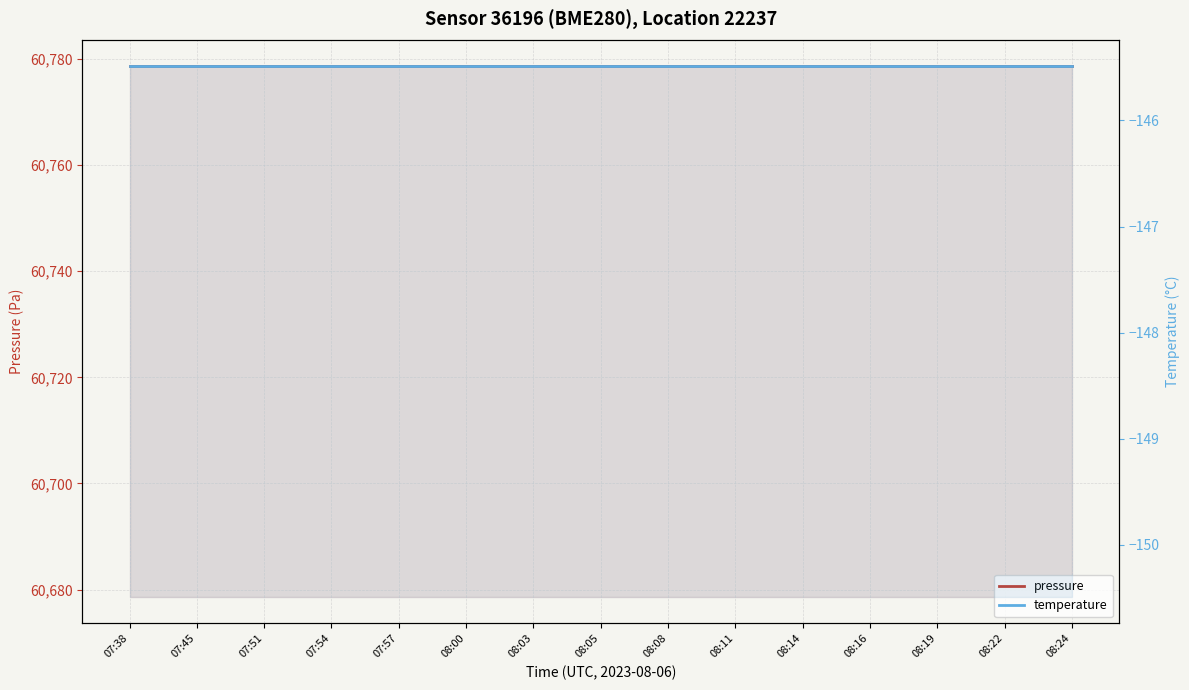

Reading right to left, what are all the values shown in this chart?

pressure: 08:24=60778.6	08:22=60778.6	08:19=60778.6	08:16=60778.6	08:14=60778.6	08:11=60778.6	08:08=60778.6	08:05=60778.6	08:03=60778.6	08:00=60778.6	07:57=60778.6	07:54=60778.6	07:51=60778.6	07:45=60778.6	07:38=60778.6
temperature: 08:24=-145.5	08:22=-145.5	08:19=-145.5	08:16=-145.5	08:14=-145.5	08:11=-145.5	08:08=-145.5	08:05=-145.5	08:03=-145.5	08:00=-145.5	07:57=-145.5	07:54=-145.5	07:51=-145.5	07:45=-145.5	07:38=-145.5